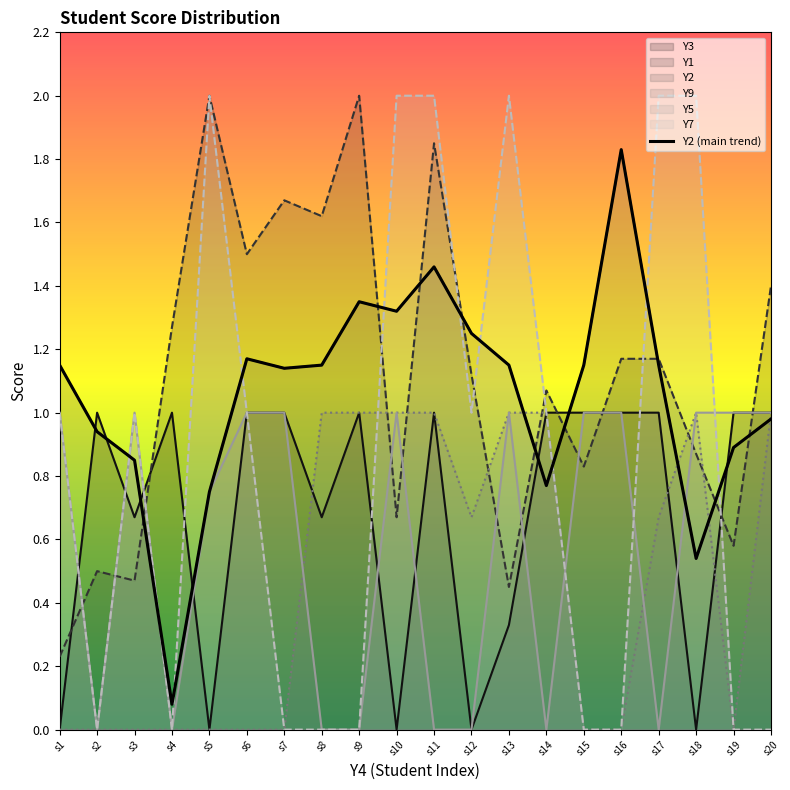

What is the value of the 16th point from the left?

1.8